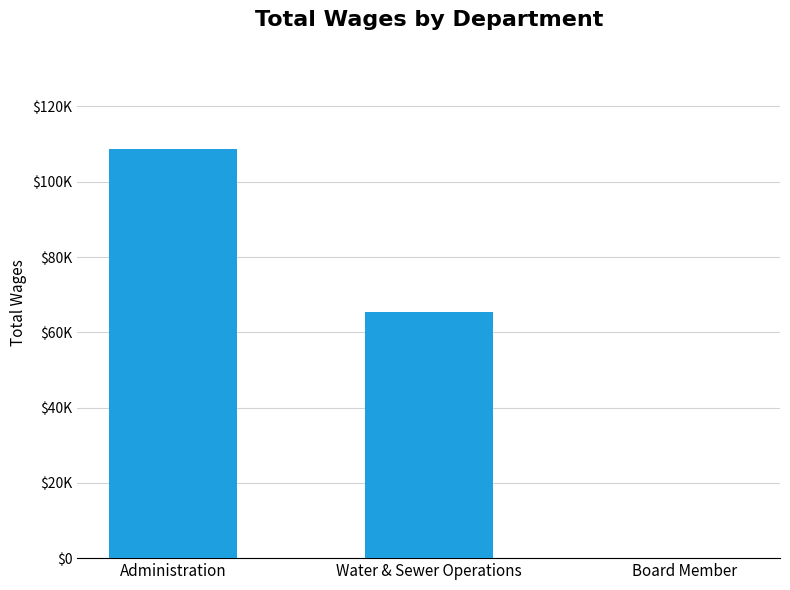

How many bars are there in total?

3